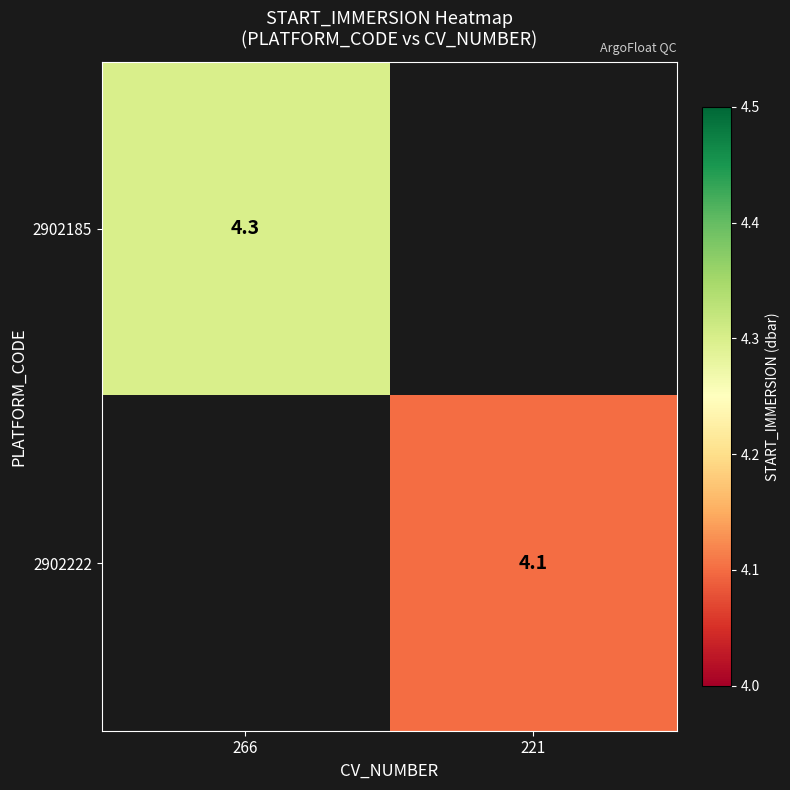

The 2902222 series shows 1.4 at 221. True or false?

False